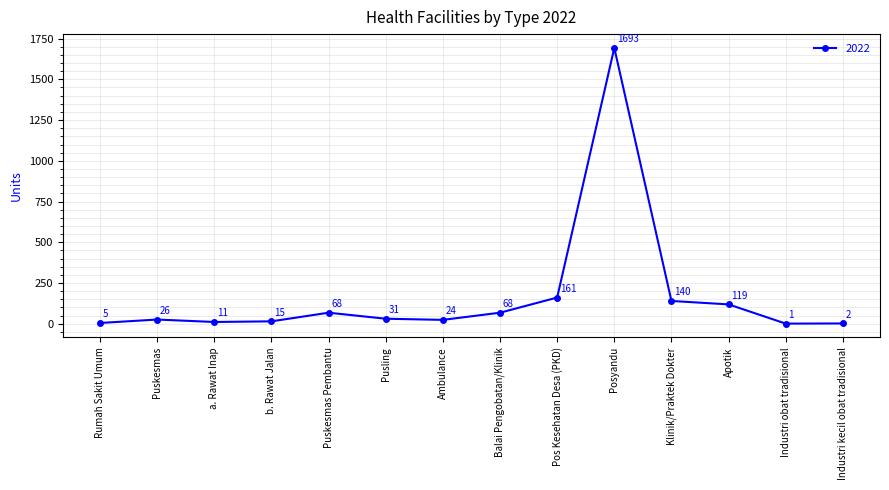

Reading left to right, list all the values displayed in this chart.

Rumah Sakit Umum=5	Puskesmas=26	a. Rawat Inap=11	b. Rawat Jalan=15	Puskesmas Pembantu=68	Pusling=31	Ambulance=24	Balai Pengobatan/Klinik=68	Pos Kesehatan Desa (PKD)=161	Posyandu=1693	Klinik/Praktek Dokter=140	Apotik=119	Industri obat tradisional=1	Industri kecil obat tradisional=2